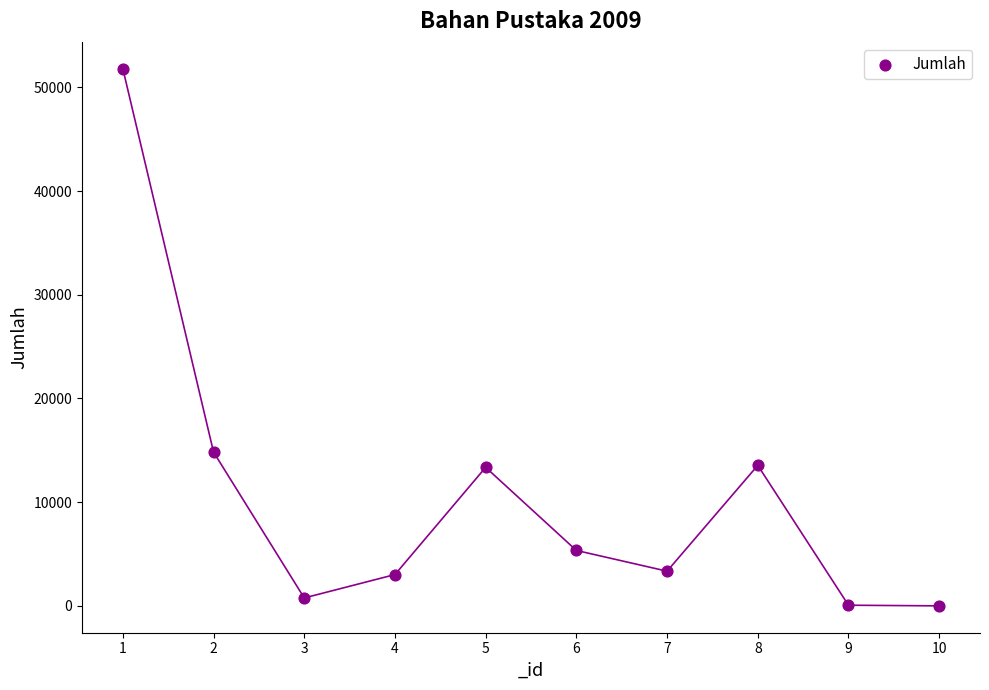

What Y value in the scatter plot is closest to 25894?

14827